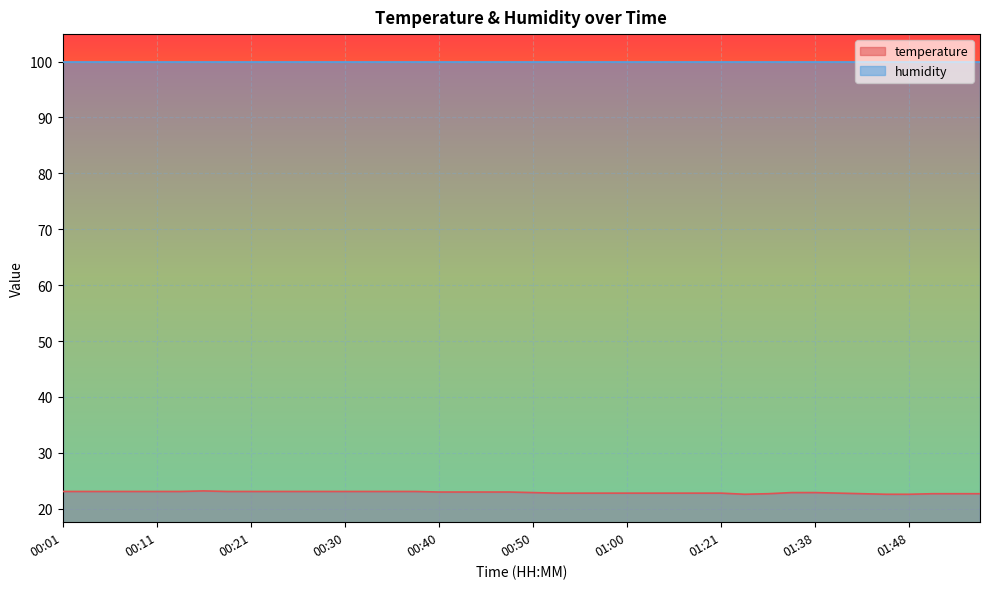

Does the chart display data point markers on the line(s)?

No